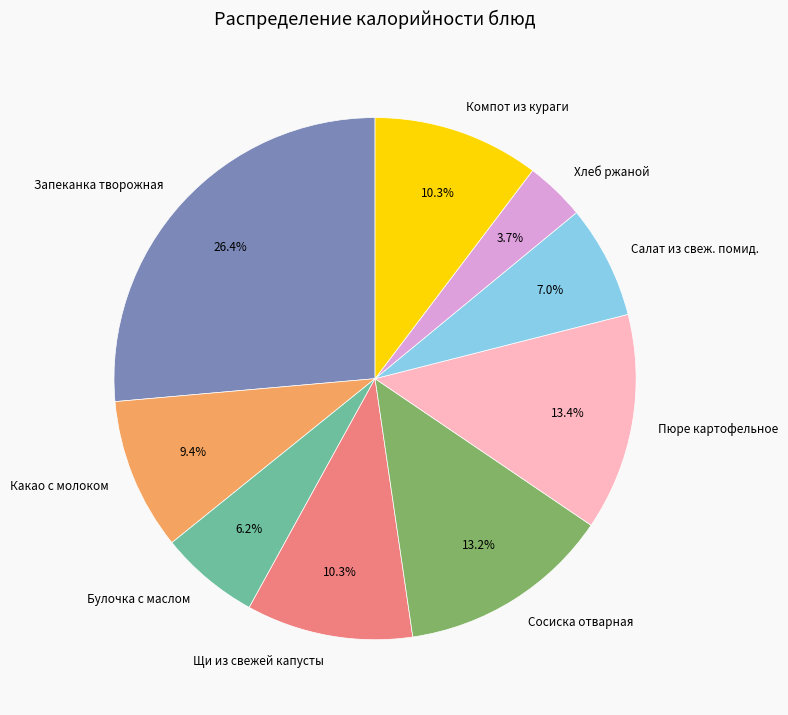

Which slice is the largest?

Запеканка творожная